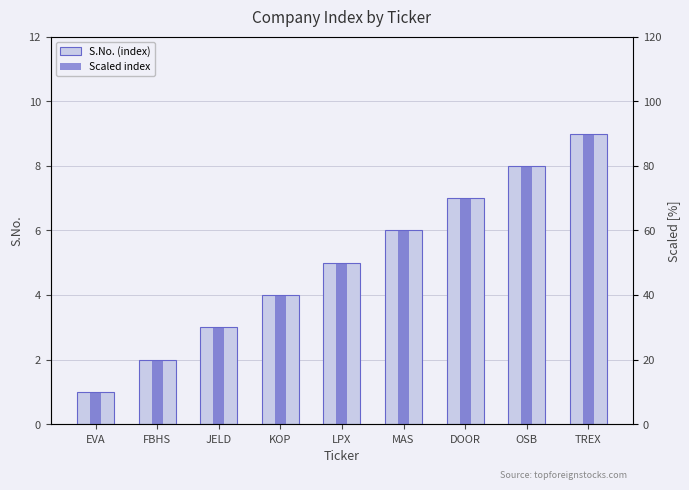

The S.No. (index) series shows 8 at LPX. True or false?

False